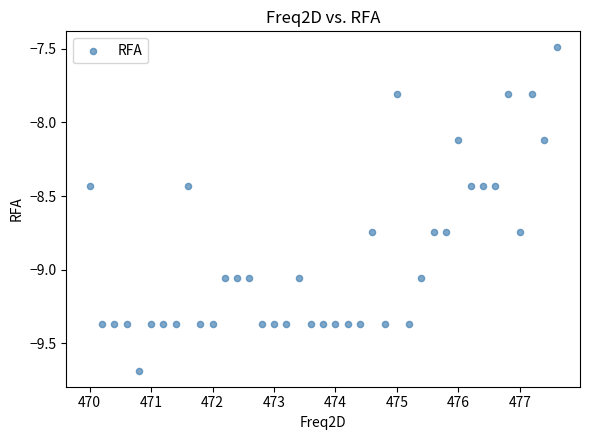

What is the range of Y values (max minus min)?

2.2